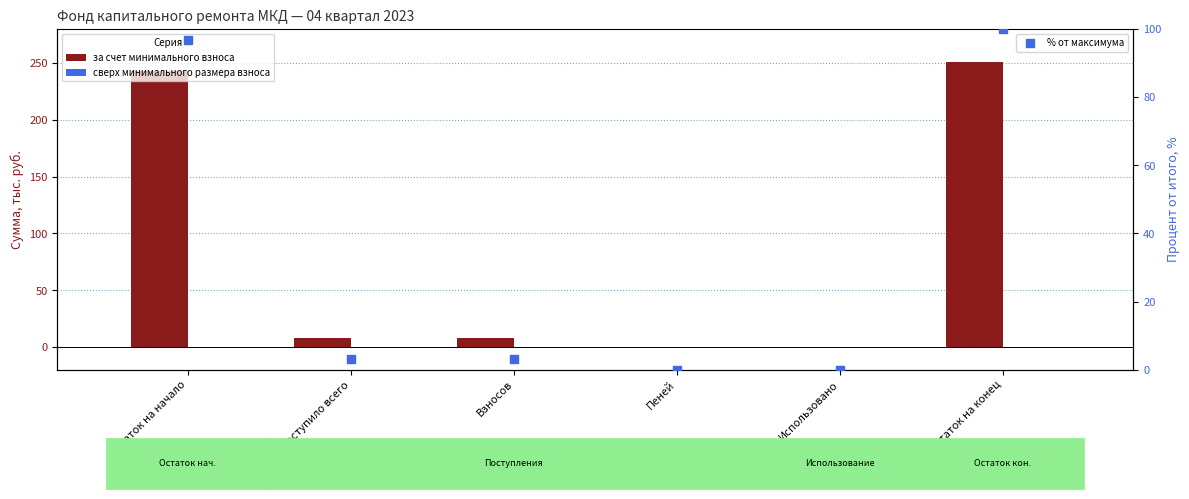

Which series has the largest total across all categories?

за счет минимального взноса